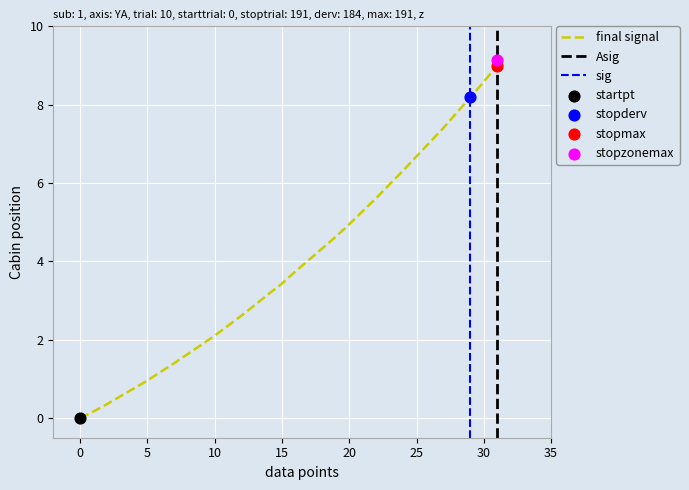

The value of final signal at 20 is 4.9. True or false?

True